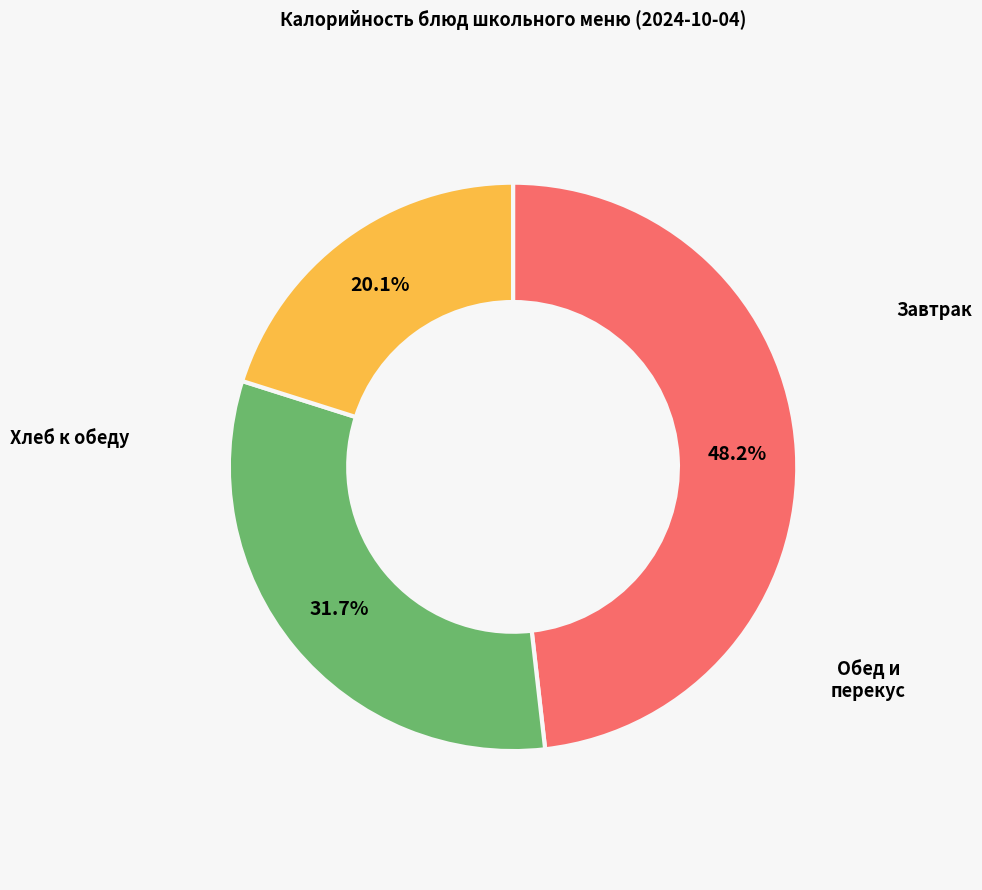

Does any single category account for the majority?

No